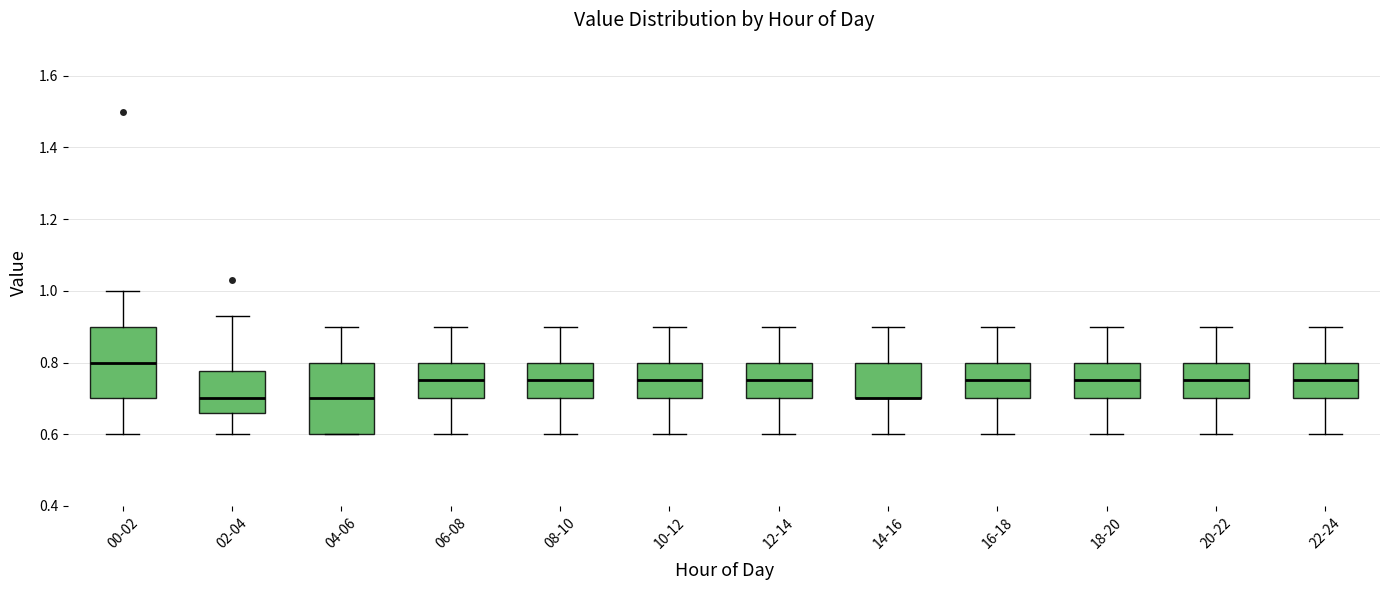

Where is the upper edge of the box for 20-22 on the y-axis? The values are not printed on the chart, so give them approximately, as read against the axis.

0.80